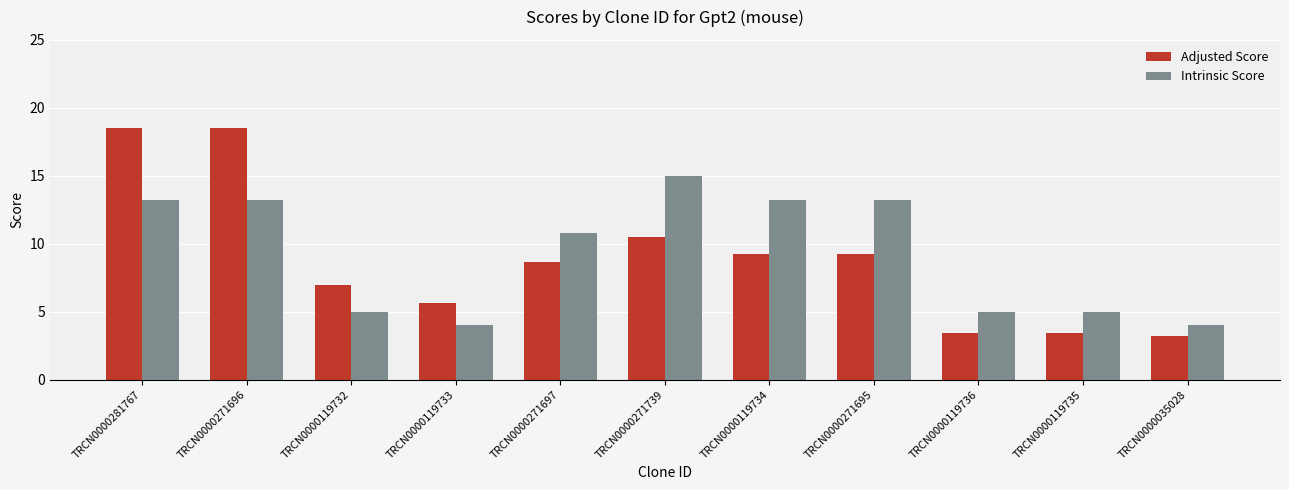

What is the label of the 3rd bar from the right?

TRCN0000119736